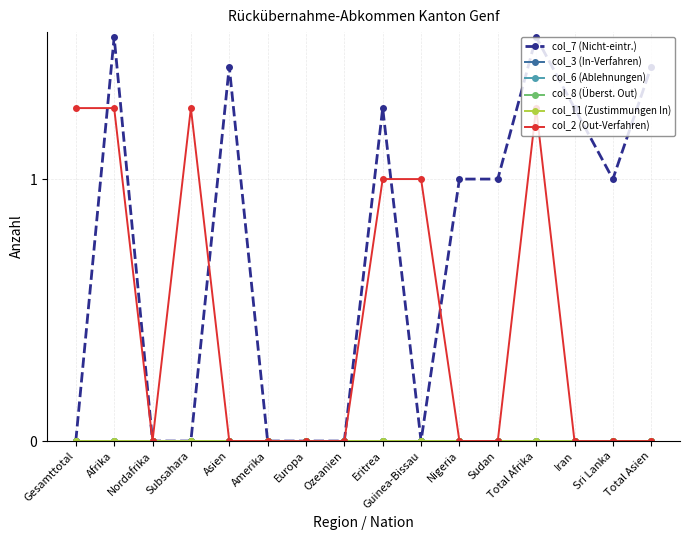

At which category is the sum across all series the highest?

Afrika